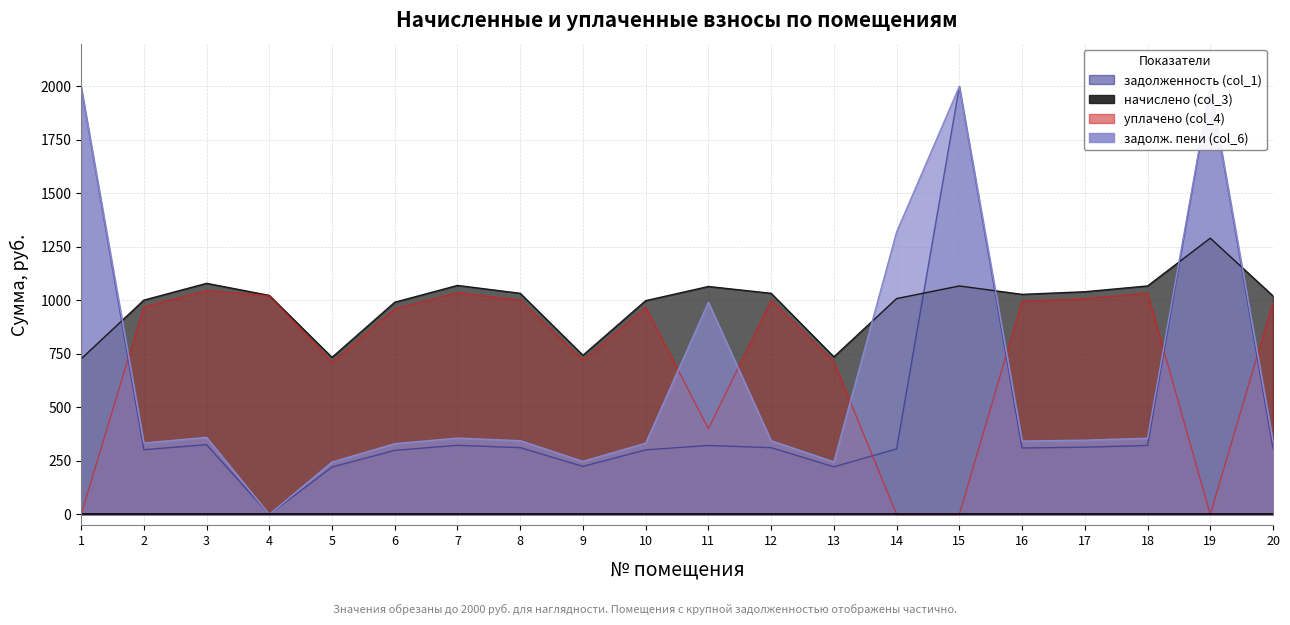

True or false: уплачено (col_4) and начислено (col_3) cross at least once.

False